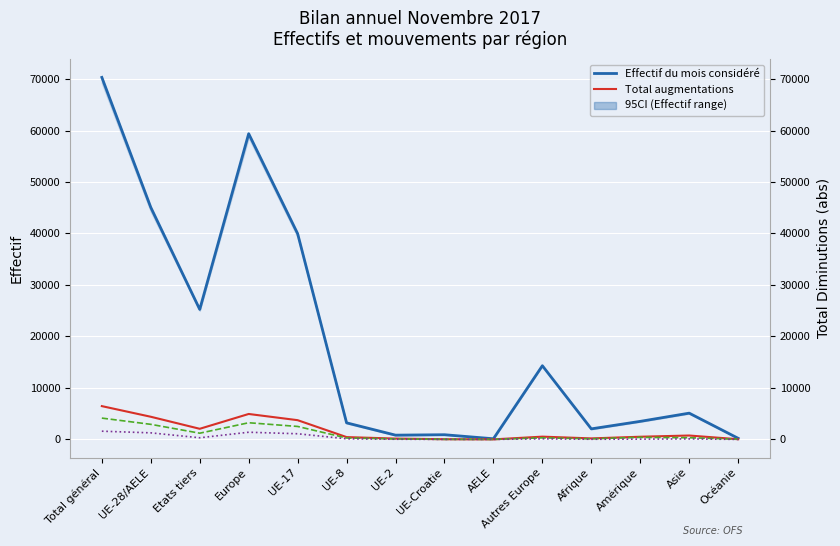

Reading left to right, extract all data points from this chart.

Effectif du mois considéré: 70316	45066	25250	59381	39967	3223	832	913	131	14315	2053	3510	5104	219
Total augmentations: 6469	4403	2066	4944	3739	453	164	37	10	541	199	523	760	39
Immigrations effectives: 4143	2932	1211	3241	2521	280	102	20	9	309	120	411	331	37
Afflux d'un autre canton: 1600	1278	322	1398	1102	123	36	10	7	120	32	60	104	2